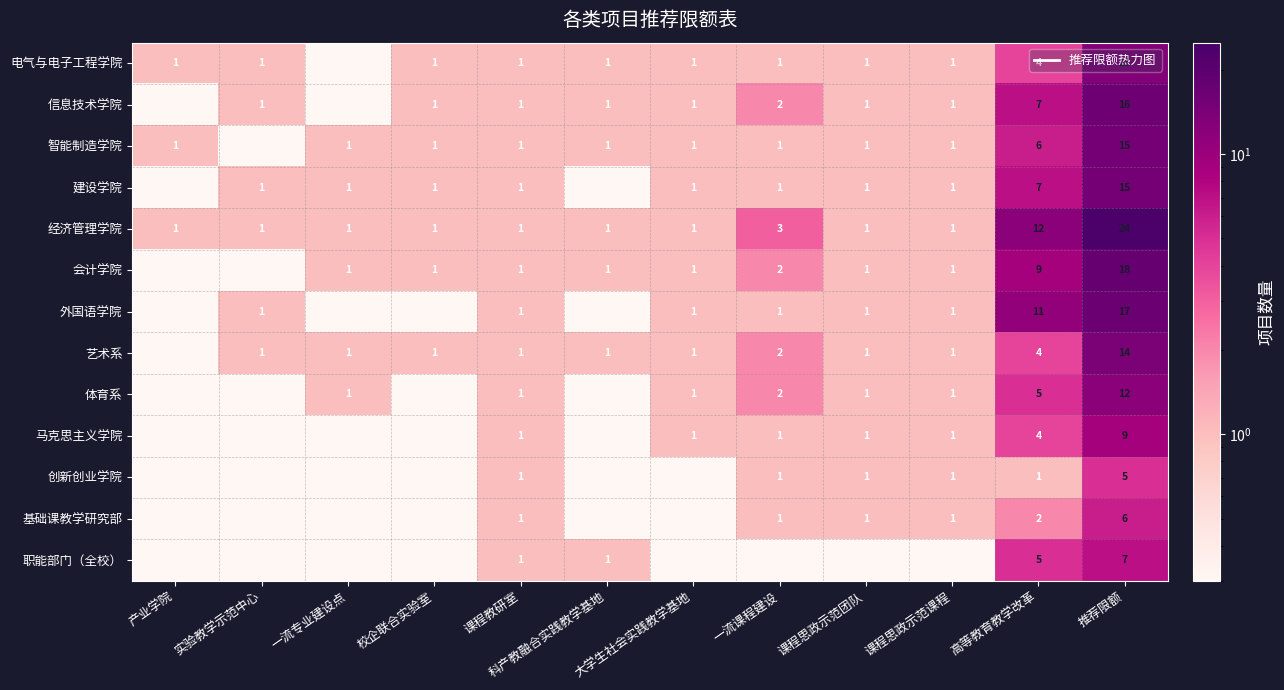

Which category has the lowest value across all series?

一流专业建设点